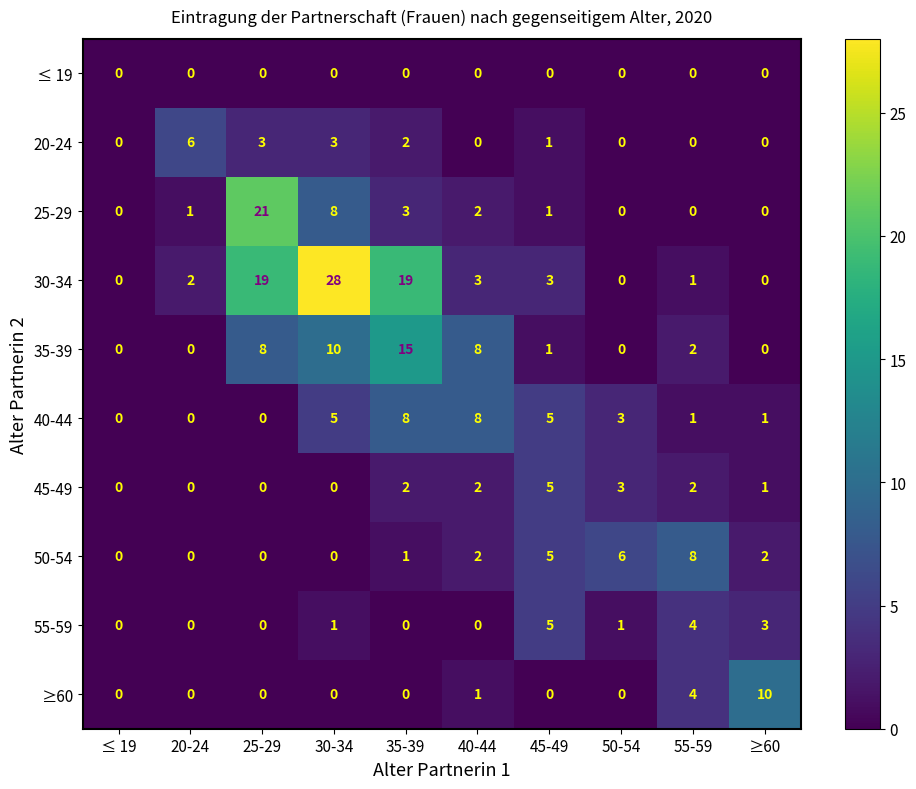

What is the spread (max minus min) of values at 25-29?

21